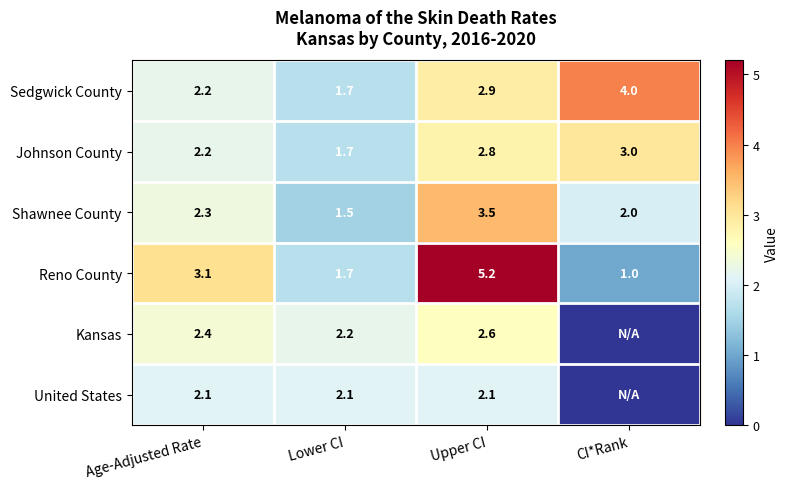

How many data points in Johnson County are above 2?

3